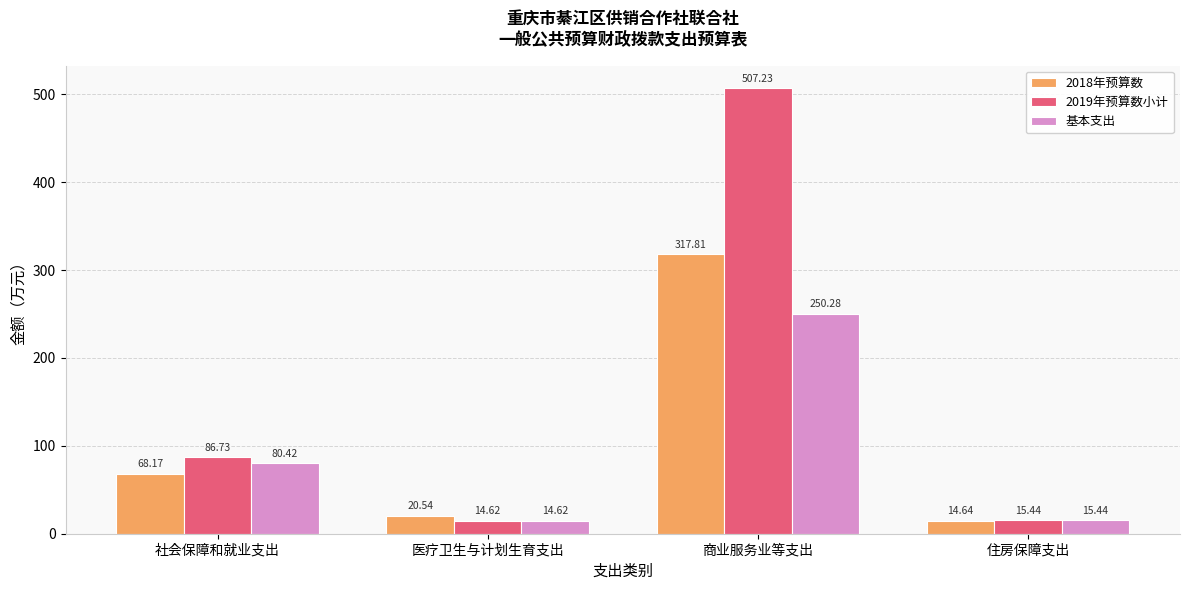

At which category does the chart reach its minimum across all series?

医疗卫生与计划生育支出